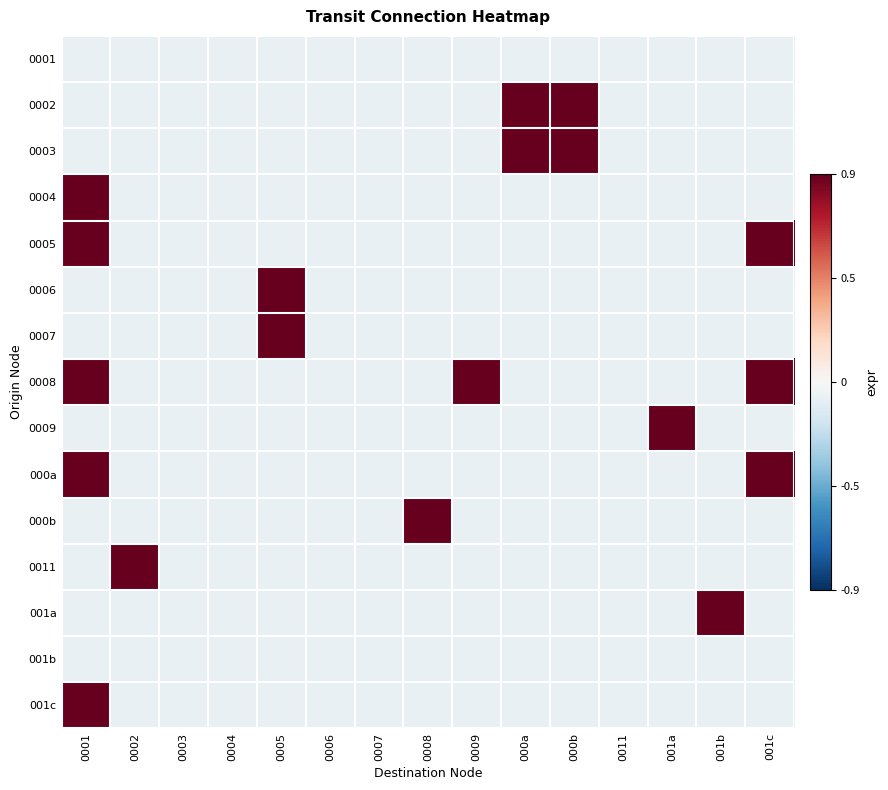

Reading right to left, list all the values displayed in this chart.

0001: 001c=-0.1	001b=-0.1	001a=-0.1	0011=-0.1	000b=-0.1	000a=-0.1	0009=-0.1	0008=-0.1	0007=-0.1	0006=-0.1	0005=-0.1	0004=-0.1	0003=-0.1	0002=-0.1	0001=-0.1
0002: 001c=-0.1	001b=-0.1	001a=-0.1	0011=-0.1	000b=0.9	000a=0.9	0009=-0.1	0008=-0.1	0007=-0.1	0006=-0.1	0005=-0.1	0004=-0.1	0003=-0.1	0002=-0.1	0001=-0.1
0003: 001c=-0.1	001b=-0.1	001a=-0.1	0011=-0.1	000b=0.9	000a=0.9	0009=-0.1	0008=-0.1	0007=-0.1	0006=-0.1	0005=-0.1	0004=-0.1	0003=-0.1	0002=-0.1	0001=-0.1
0004: 001c=-0.1	001b=-0.1	001a=-0.1	0011=-0.1	000b=-0.1	000a=-0.1	0009=-0.1	0008=-0.1	0007=-0.1	0006=-0.1	0005=-0.1	0004=-0.1	0003=-0.1	0002=-0.1	0001=0.9
0005: 001c=0.9	001b=-0.1	001a=-0.1	0011=-0.1	000b=-0.1	000a=-0.1	0009=-0.1	0008=-0.1	0007=-0.1	0006=-0.1	0005=-0.1	0004=-0.1	0003=-0.1	0002=-0.1	0001=0.9
0006: 001c=-0.1	001b=-0.1	001a=-0.1	0011=-0.1	000b=-0.1	000a=-0.1	0009=-0.1	0008=-0.1	0007=-0.1	0006=-0.1	0005=0.9	0004=-0.1	0003=-0.1	0002=-0.1	0001=-0.1
0007: 001c=-0.1	001b=-0.1	001a=-0.1	0011=-0.1	000b=-0.1	000a=-0.1	0009=-0.1	0008=-0.1	0007=-0.1	0006=-0.1	0005=0.9	0004=-0.1	0003=-0.1	0002=-0.1	0001=-0.1
0008: 001c=0.9	001b=-0.1	001a=-0.1	0011=-0.1	000b=-0.1	000a=-0.1	0009=0.9	0008=-0.1	0007=-0.1	0006=-0.1	0005=-0.1	0004=-0.1	0003=-0.1	0002=-0.1	0001=0.9
0009: 001c=-0.1	001b=-0.1	001a=0.9	0011=-0.1	000b=-0.1	000a=-0.1	0009=-0.1	0008=-0.1	0007=-0.1	0006=-0.1	0005=-0.1	0004=-0.1	0003=-0.1	0002=-0.1	0001=-0.1
000a: 001c=0.9	001b=-0.1	001a=-0.1	0011=-0.1	000b=-0.1	000a=-0.1	0009=-0.1	0008=-0.1	0007=-0.1	0006=-0.1	0005=-0.1	0004=-0.1	0003=-0.1	0002=-0.1	0001=0.9
000b: 001c=-0.1	001b=-0.1	001a=-0.1	0011=-0.1	000b=-0.1	000a=-0.1	0009=-0.1	0008=0.9	0007=-0.1	0006=-0.1	0005=-0.1	0004=-0.1	0003=-0.1	0002=-0.1	0001=-0.1
0011: 001c=-0.1	001b=-0.1	001a=-0.1	0011=-0.1	000b=-0.1	000a=-0.1	0009=-0.1	0008=-0.1	0007=-0.1	0006=-0.1	0005=-0.1	0004=-0.1	0003=-0.1	0002=0.9	0001=-0.1
001a: 001c=-0.1	001b=0.9	001a=-0.1	0011=-0.1	000b=-0.1	000a=-0.1	0009=-0.1	0008=-0.1	0007=-0.1	0006=-0.1	0005=-0.1	0004=-0.1	0003=-0.1	0002=-0.1	0001=-0.1
001b: 001c=-0.1	001b=-0.1	001a=-0.1	0011=-0.1	000b=-0.1	000a=-0.1	0009=-0.1	0008=-0.1	0007=-0.1	0006=-0.1	0005=-0.1	0004=-0.1	0003=-0.1	0002=-0.1	0001=-0.1
001c: 001c=-0.1	001b=-0.1	001a=-0.1	0011=-0.1	000b=-0.1	000a=-0.1	0009=-0.1	0008=-0.1	0007=-0.1	0006=-0.1	0005=-0.1	0004=-0.1	0003=-0.1	0002=-0.1	0001=0.9